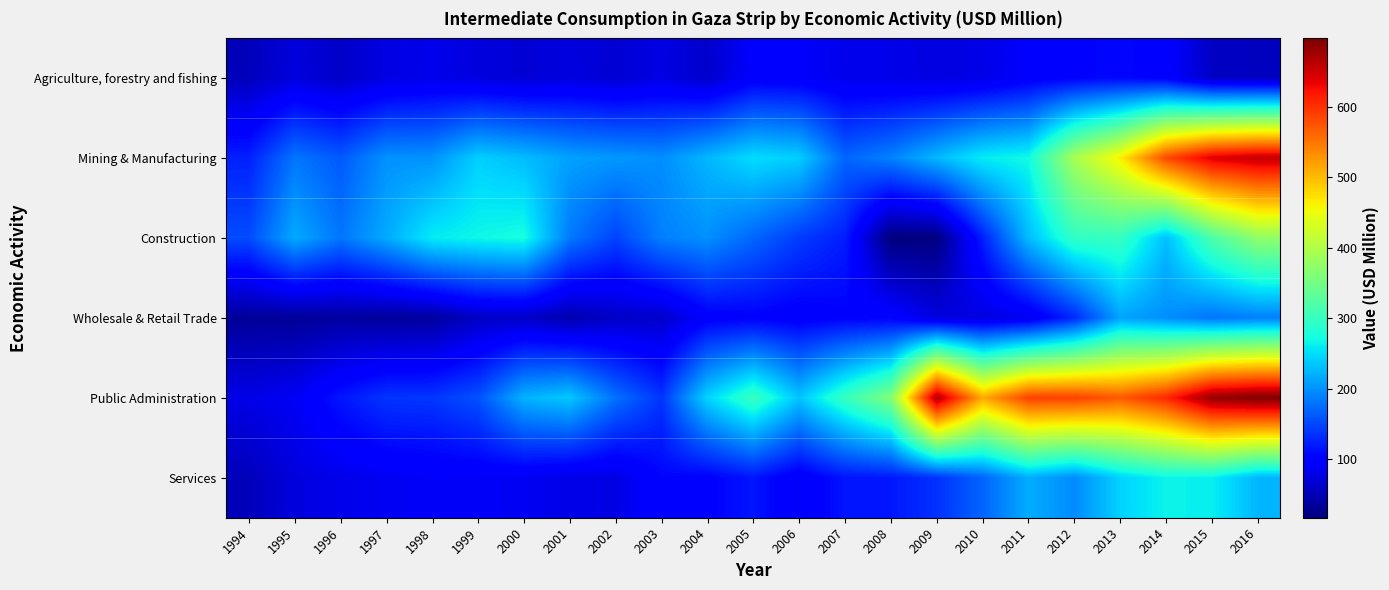

Rank the series by their maximum value, from highest to lowest.

Public Administration, Mining & Manufacturing, Construction, Services, Wholesale & Retail Trade, Agriculture, forestry and fishing